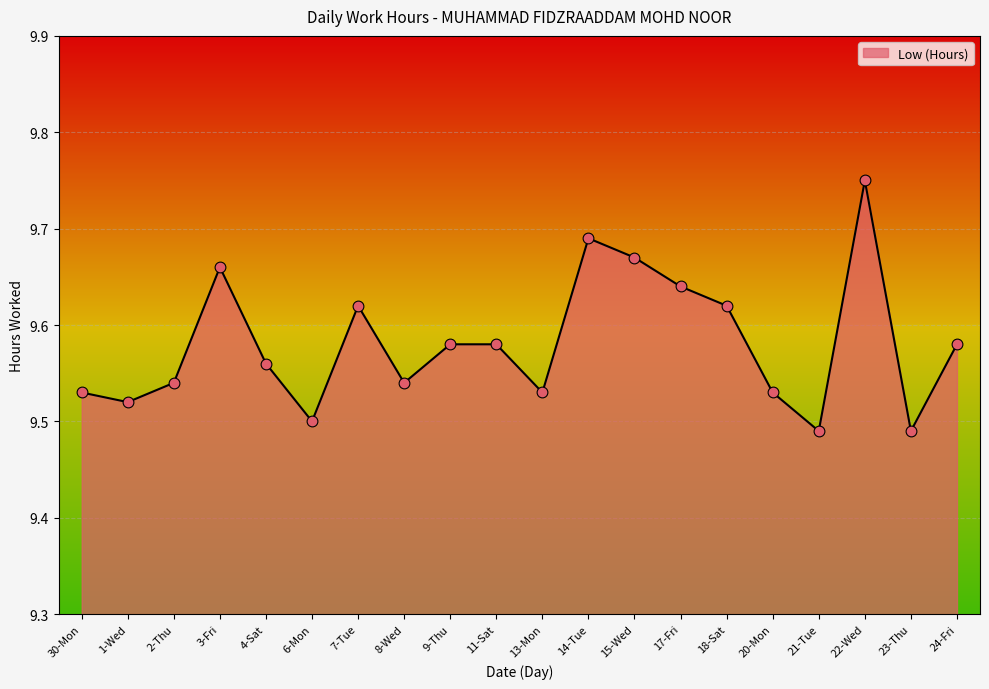

Which has a higher value, 20-Mon or 11-Sat?

11-Sat